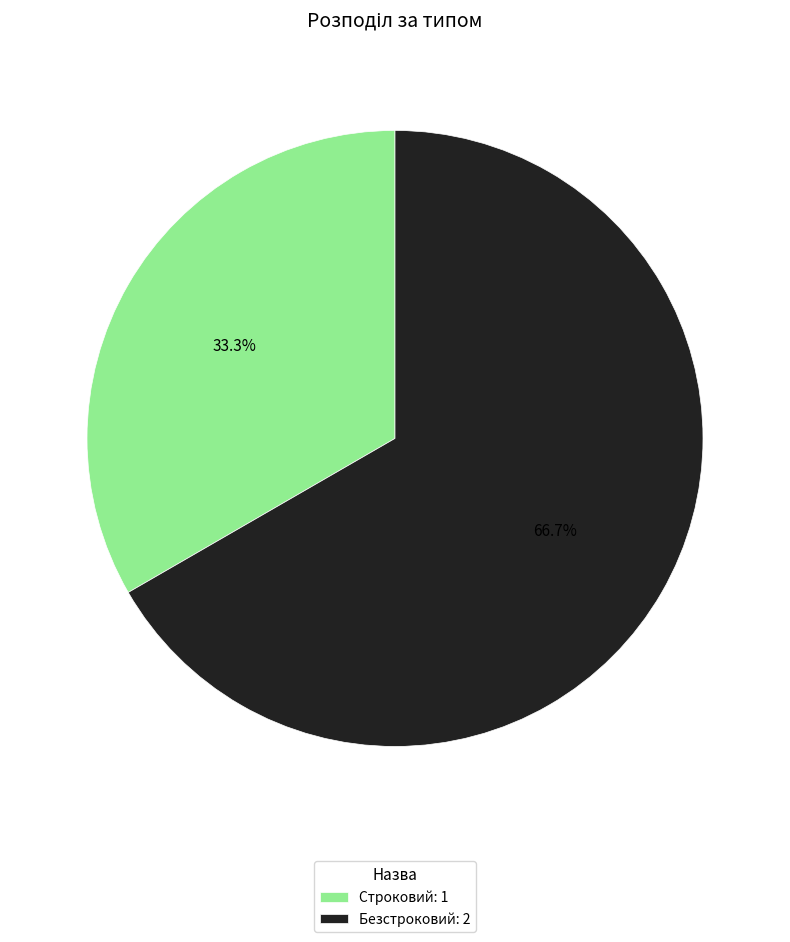

Which slice is the largest?

Безстроковий